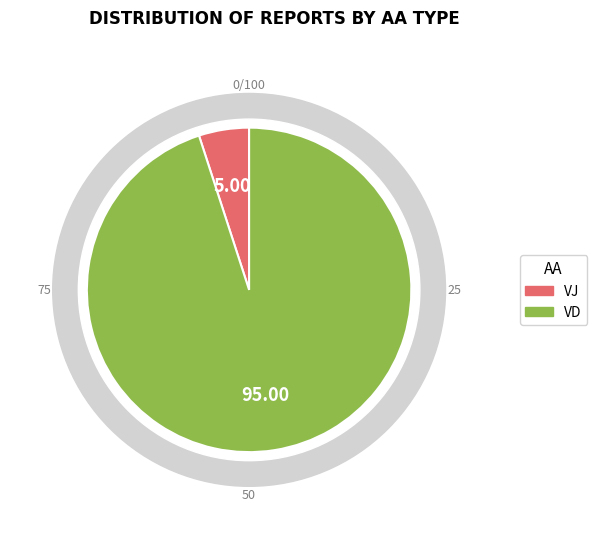

What is the total percentage of VJ and VD?

100.0%